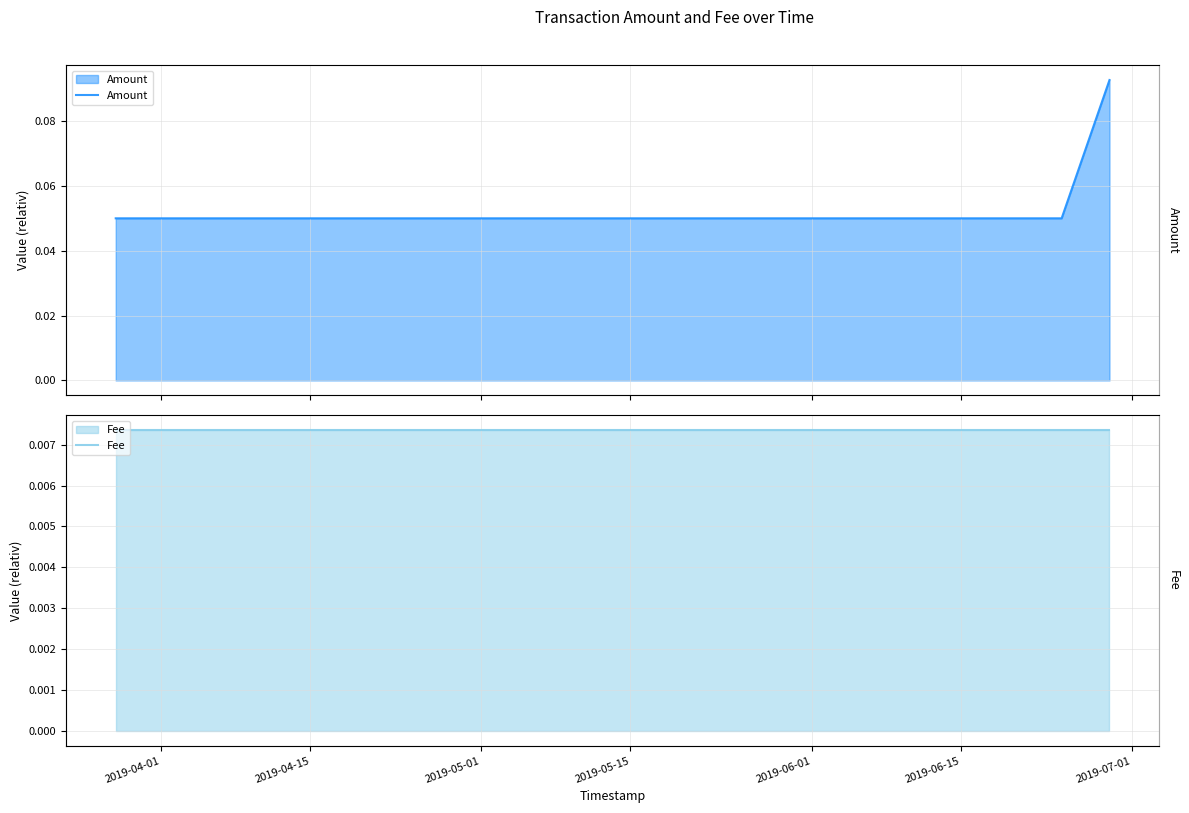

What is the greatest value displayed?

0.1